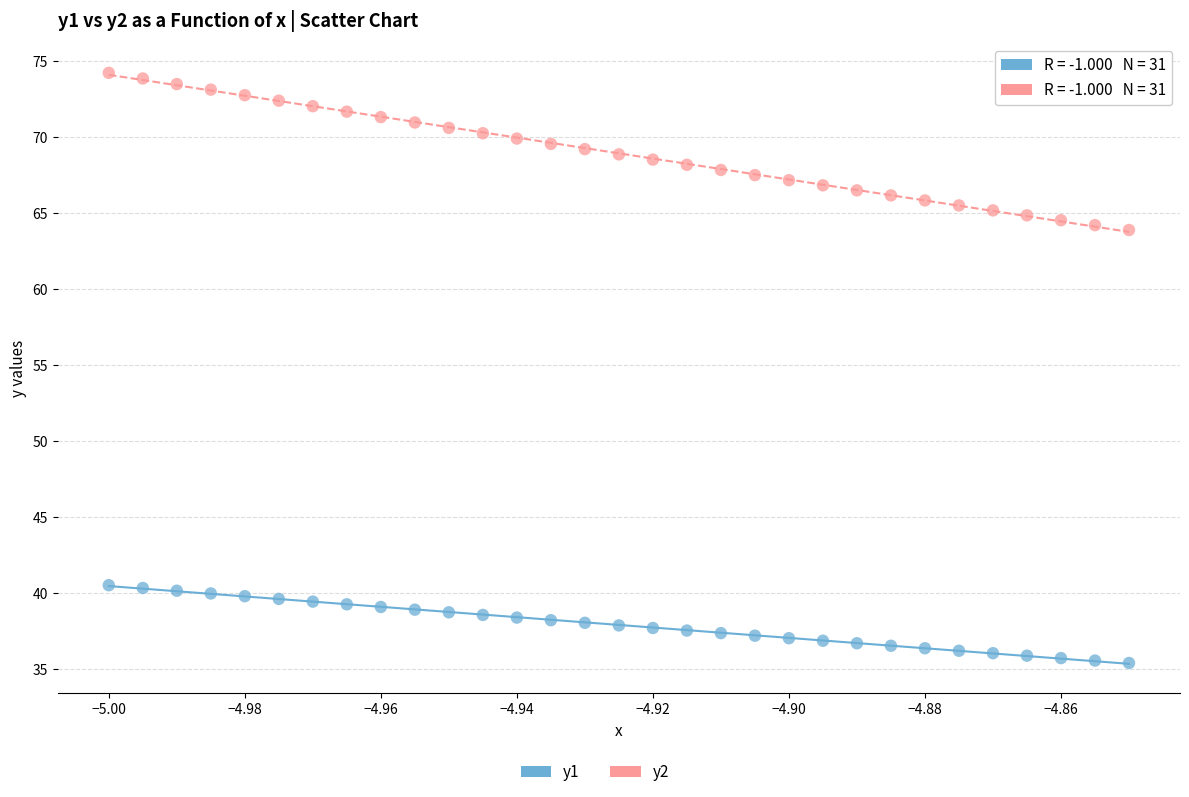

Which series has the largest Y range (max minus min)?

y2